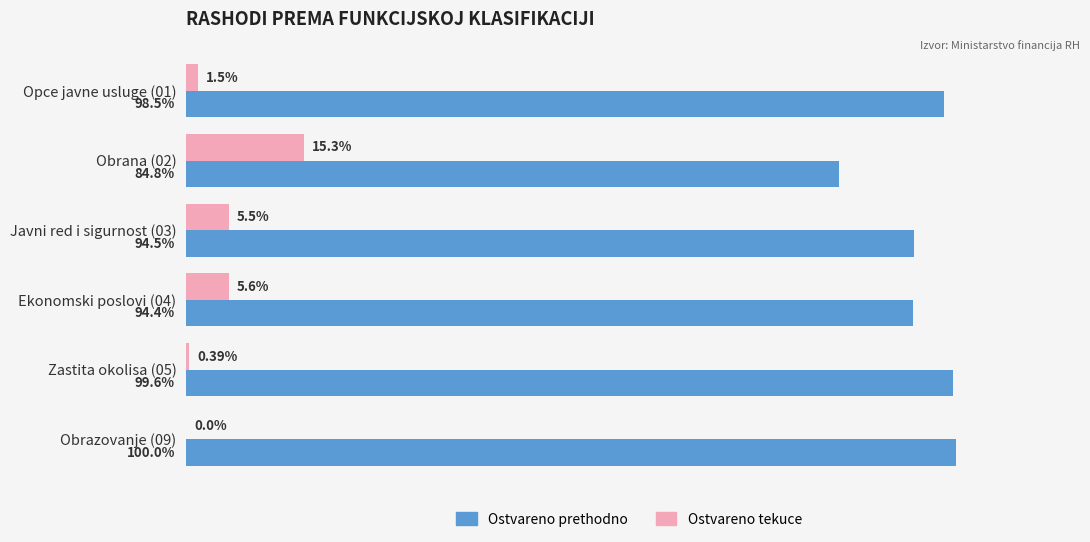

Between Obrana (02) and Zastita okolisa (05), which series saw the biggest shift?

Ostvareno tekuce